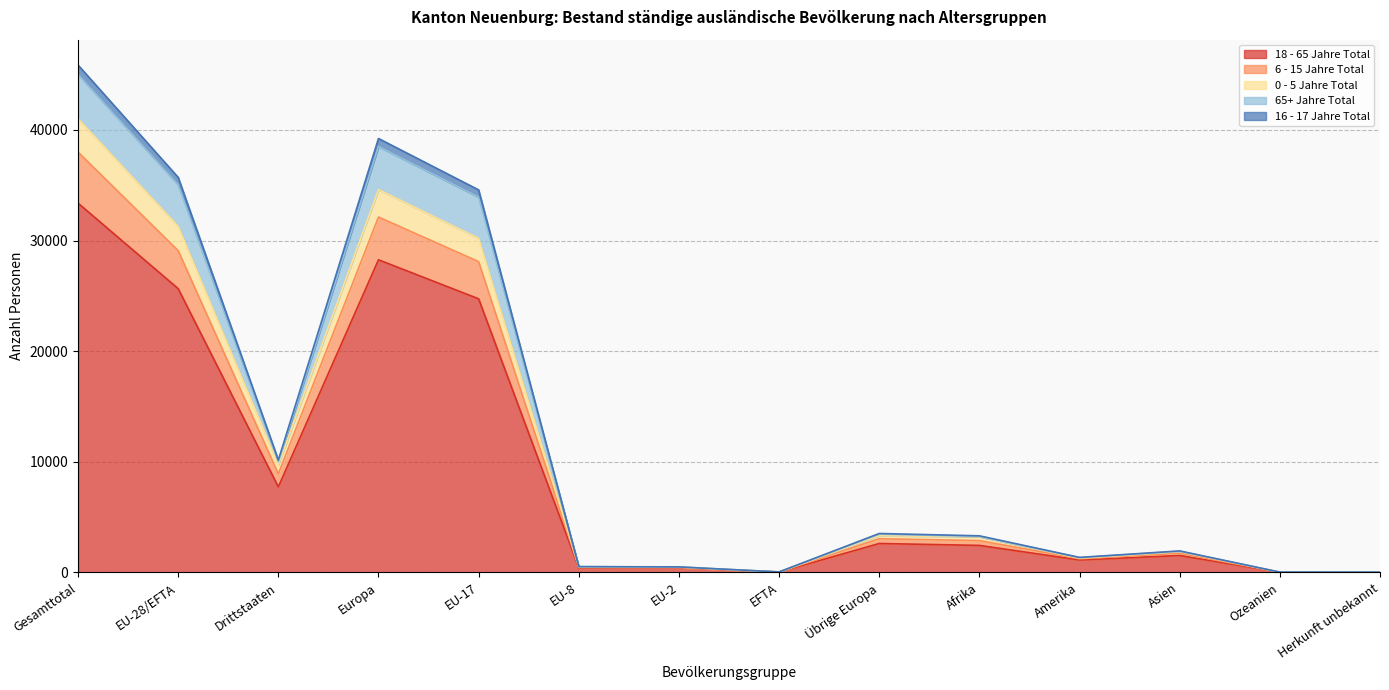

At which label does 0 - 5 Jahre Total first exceed 2873?

Gesamttotal